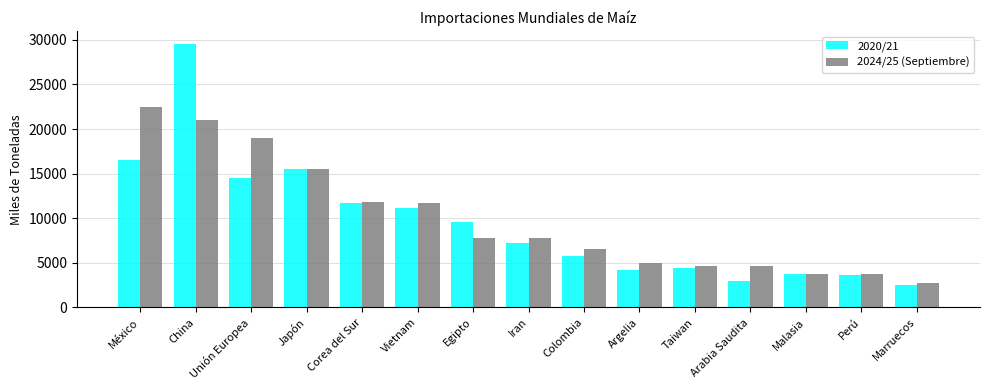

What is the minimum value shown in the chart?

2474